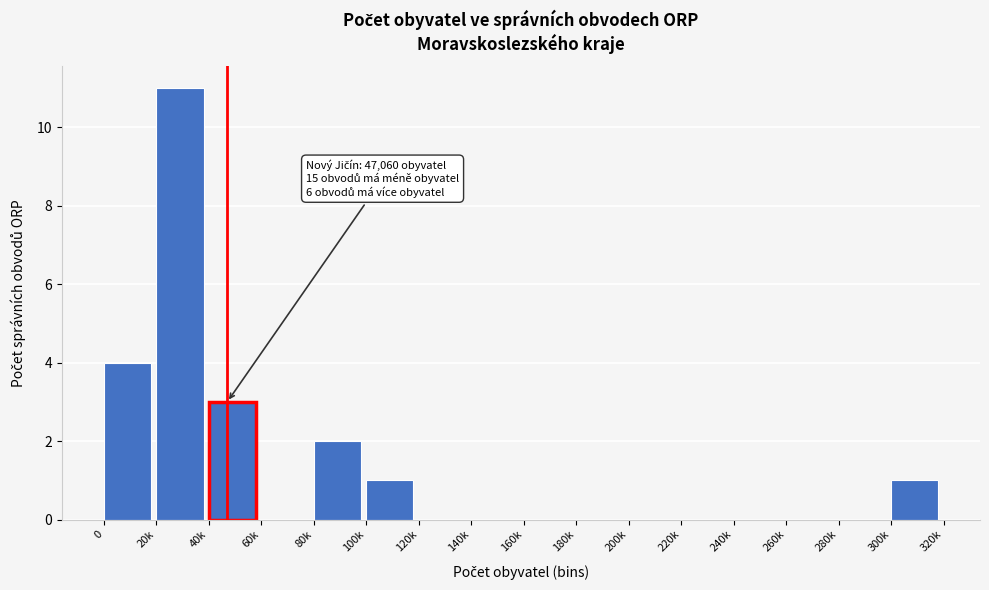

Reading right to left, transcribe all the data shown in this chart.

300k=1	280k=0	260k=0	240k=0	220k=0	200k=0	180k=0	160k=0	140k=0	120k=0	100k=1	80k=2	60k=0	40k=3	20k=11	0=4